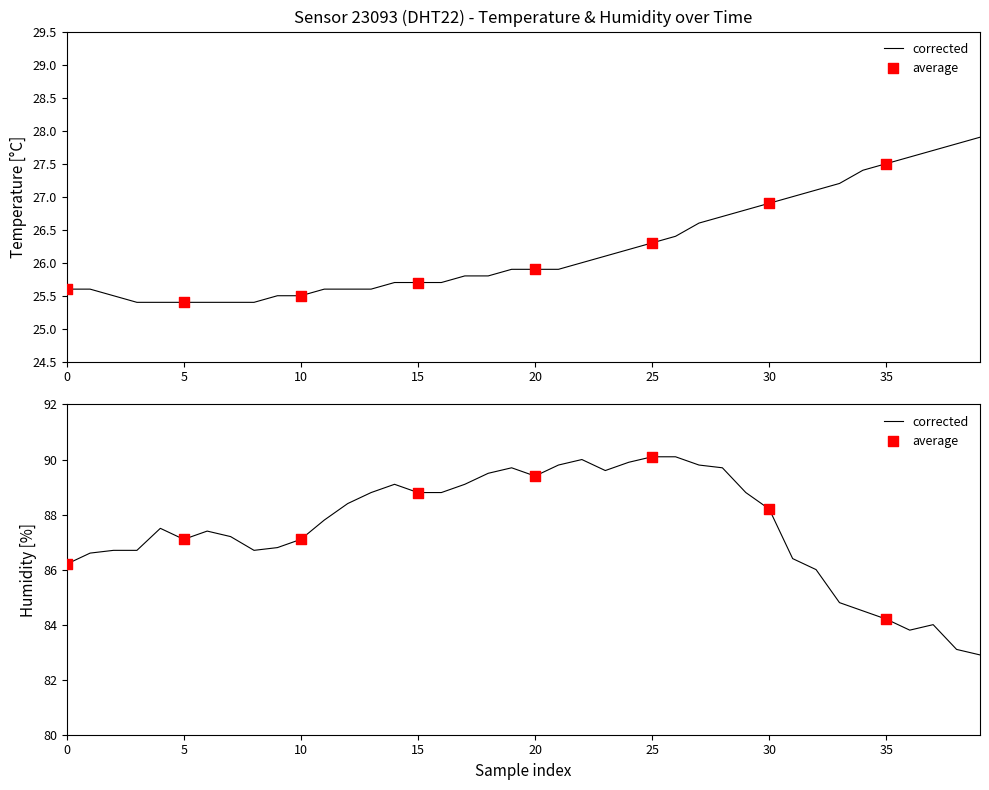

At which category is the sum across all series the highest?

26